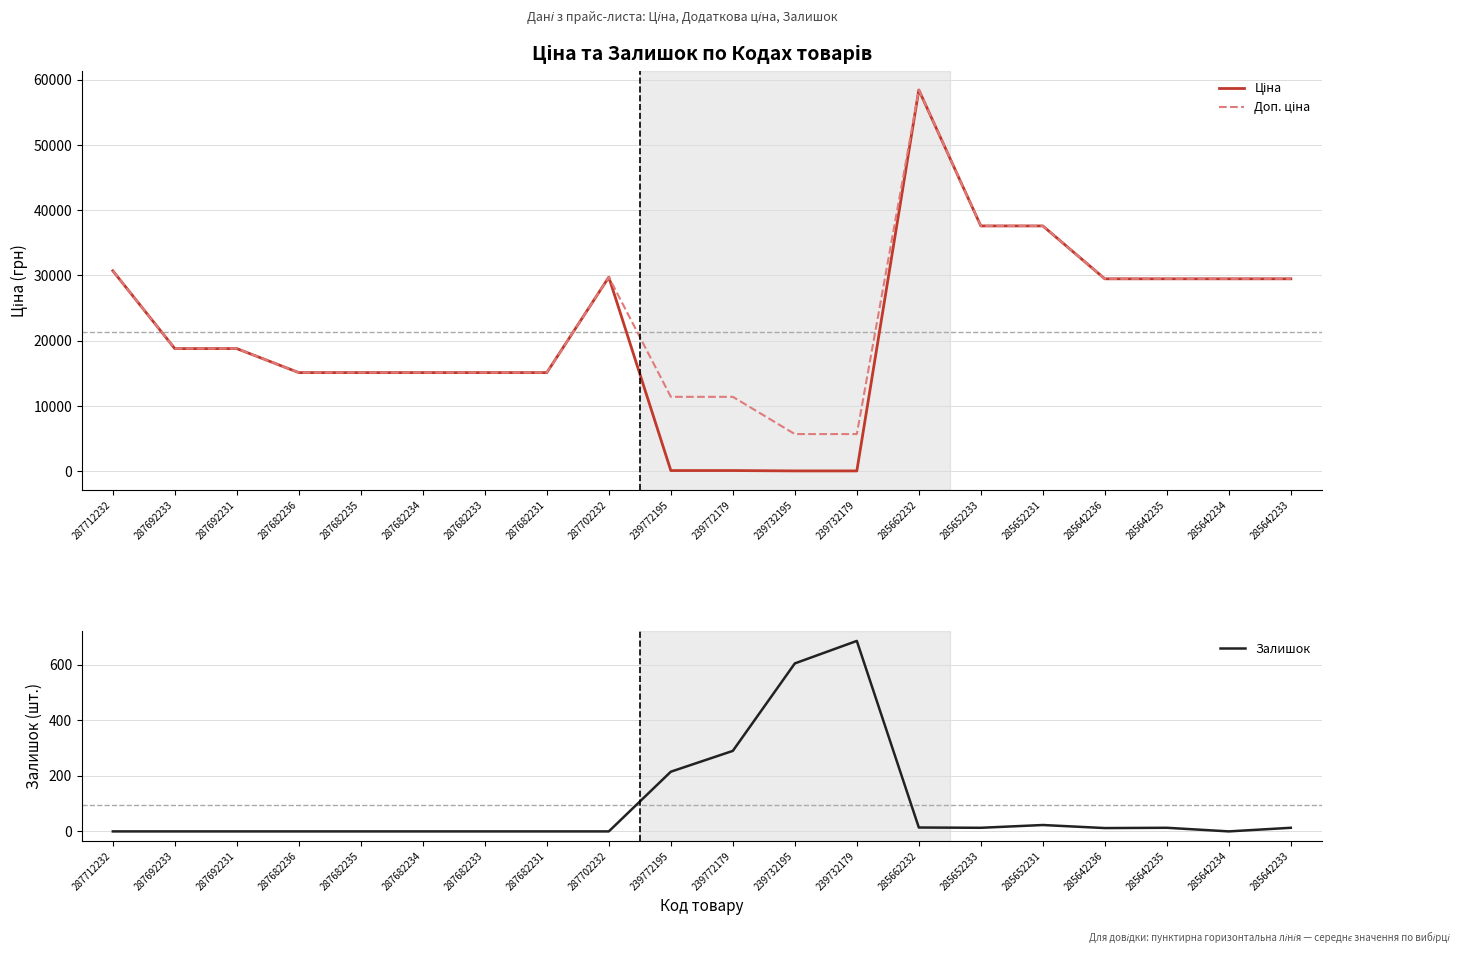

What is the highest value of the Доп. ціна series?

58426.5